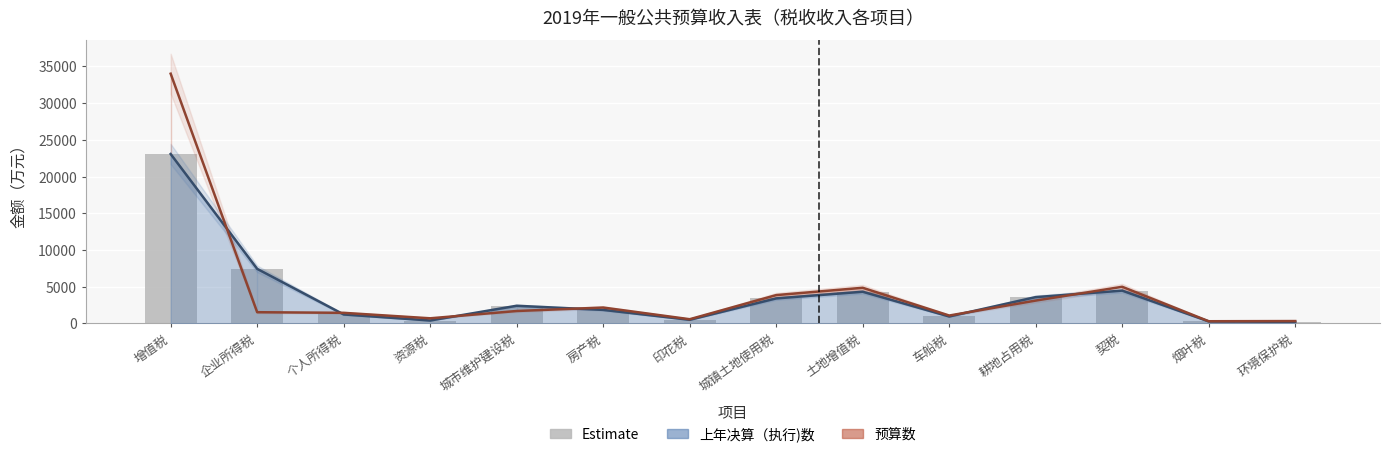

What position from the left is 契税?

12